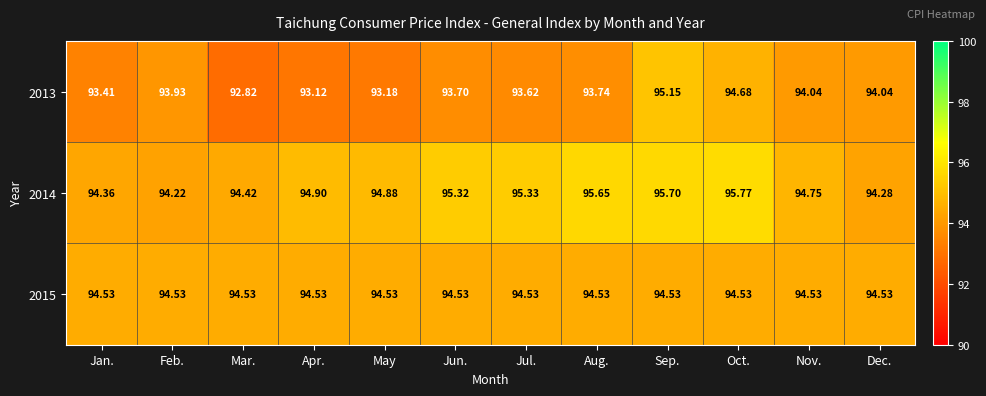

At which label does 2013 reach its minimum?

Mar.